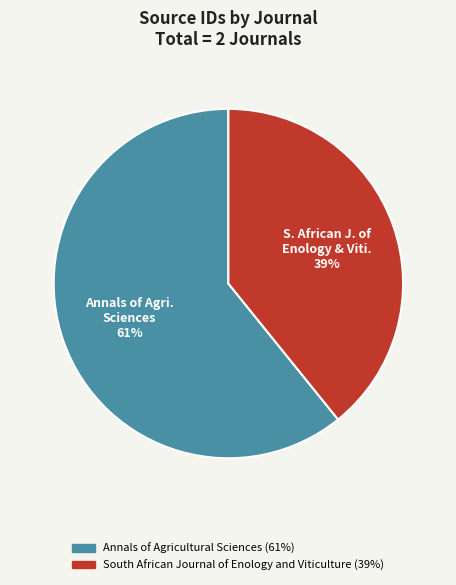

Rank the categories by value from highest to lowest.

Annals of Agricultural Sciences, South African Journal of Enology and Viticulture